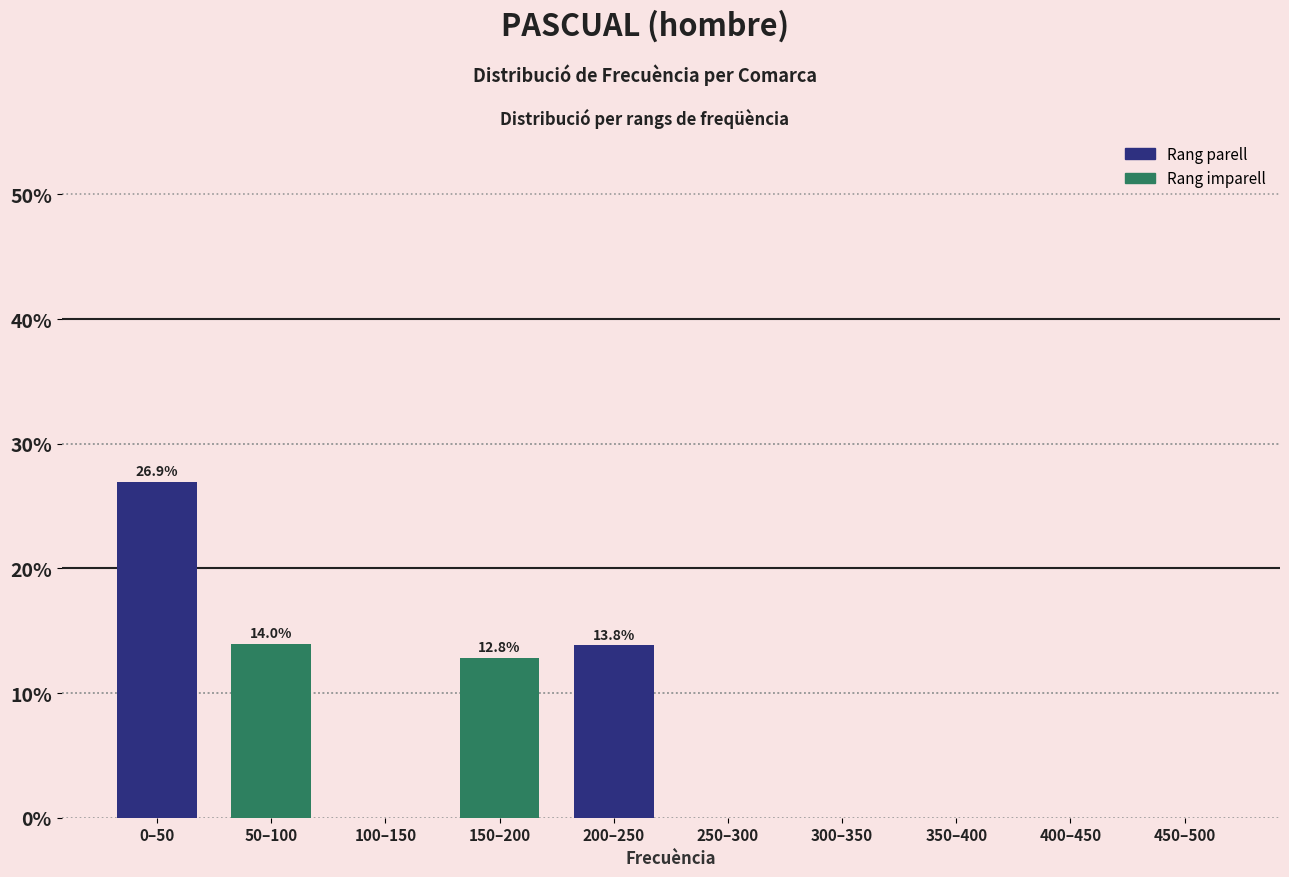

What is the change in value from 150–200 to 350–400?

-12.8